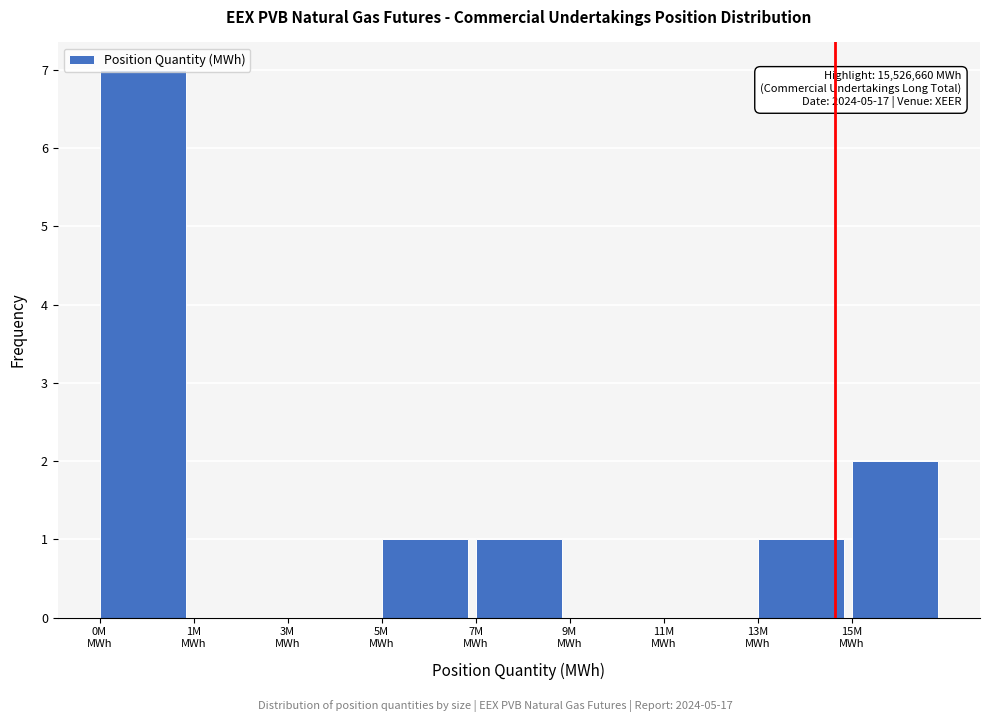

What is the sum of all values?

12